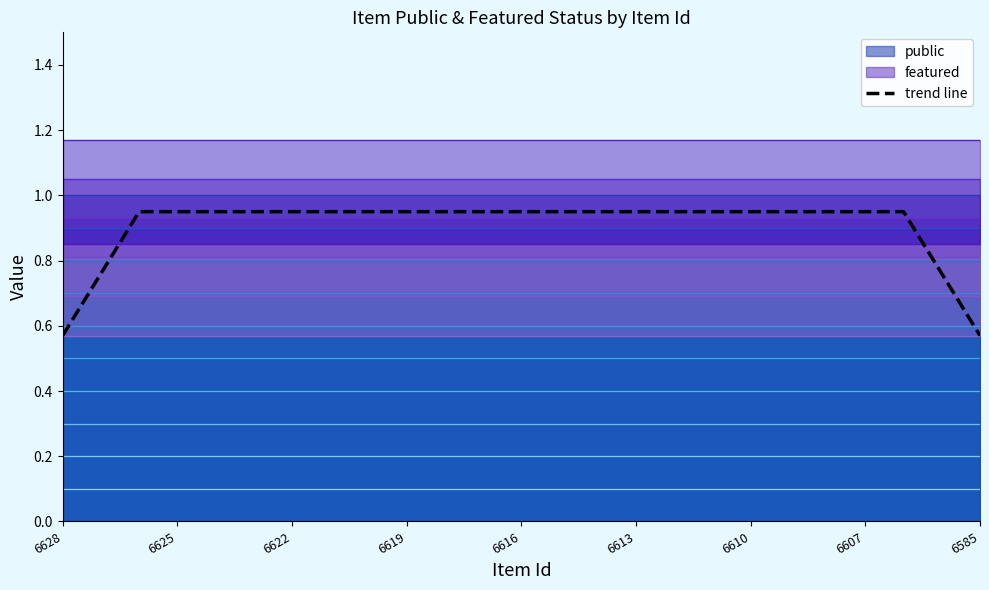

The trend line series shows 0.8 at 6628. True or false?

False